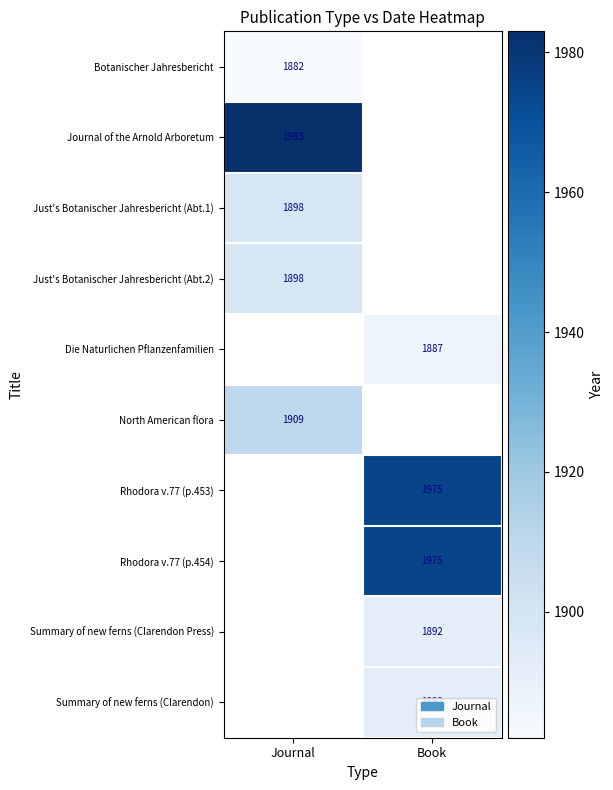

The Summary of new ferns (Clarendon) series shows 1892 at Book. True or false?

True